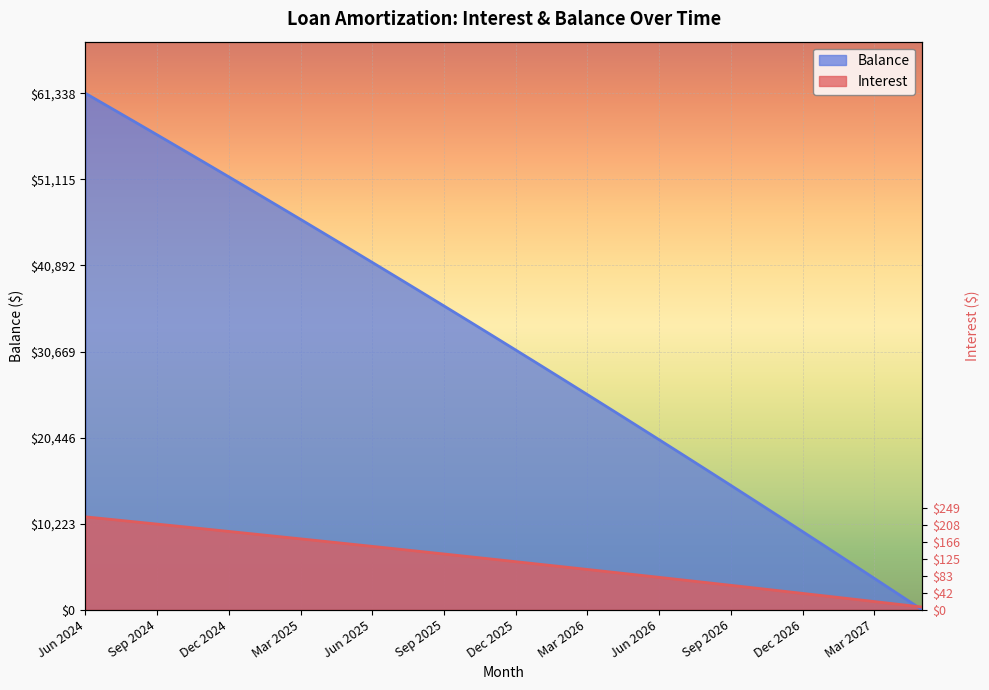

How many values in the Balance series exceed 32605?

17